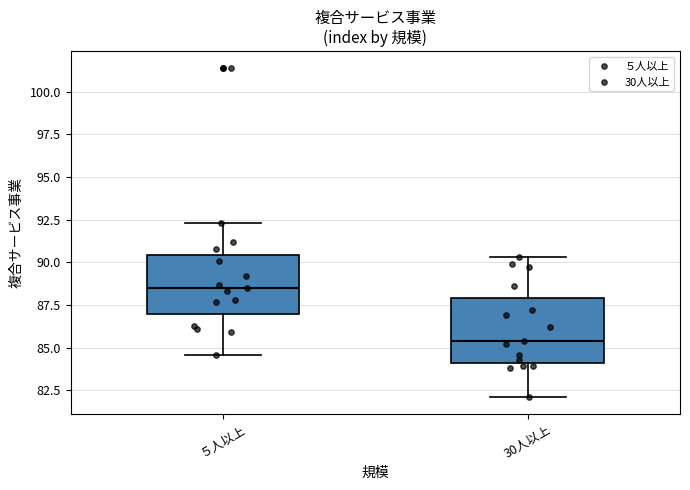

Which box has the lowest median line?

30人以上